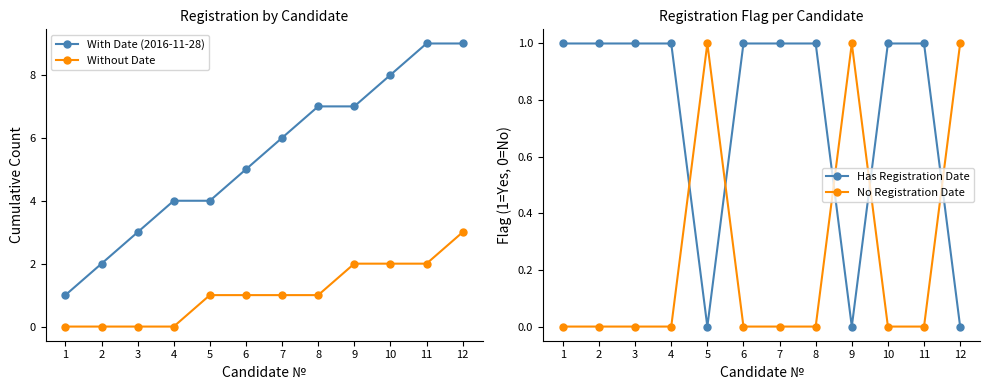

Does the chart display data point markers on the line(s)?

Yes